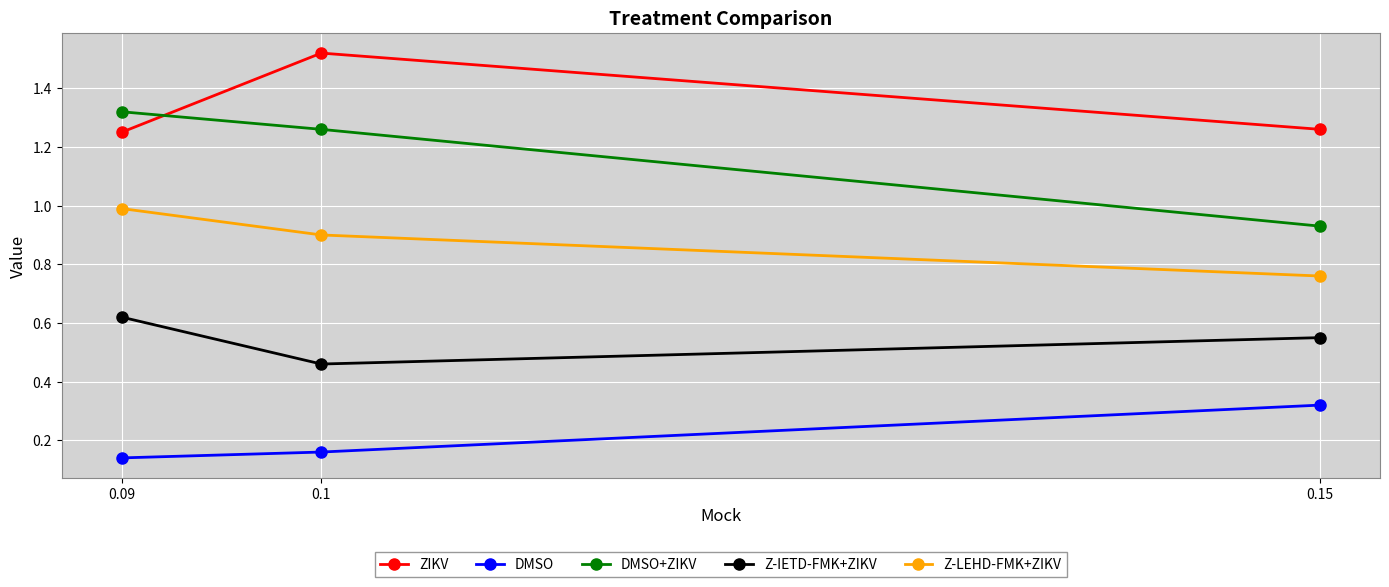

How many distinct data groups are displayed?

5